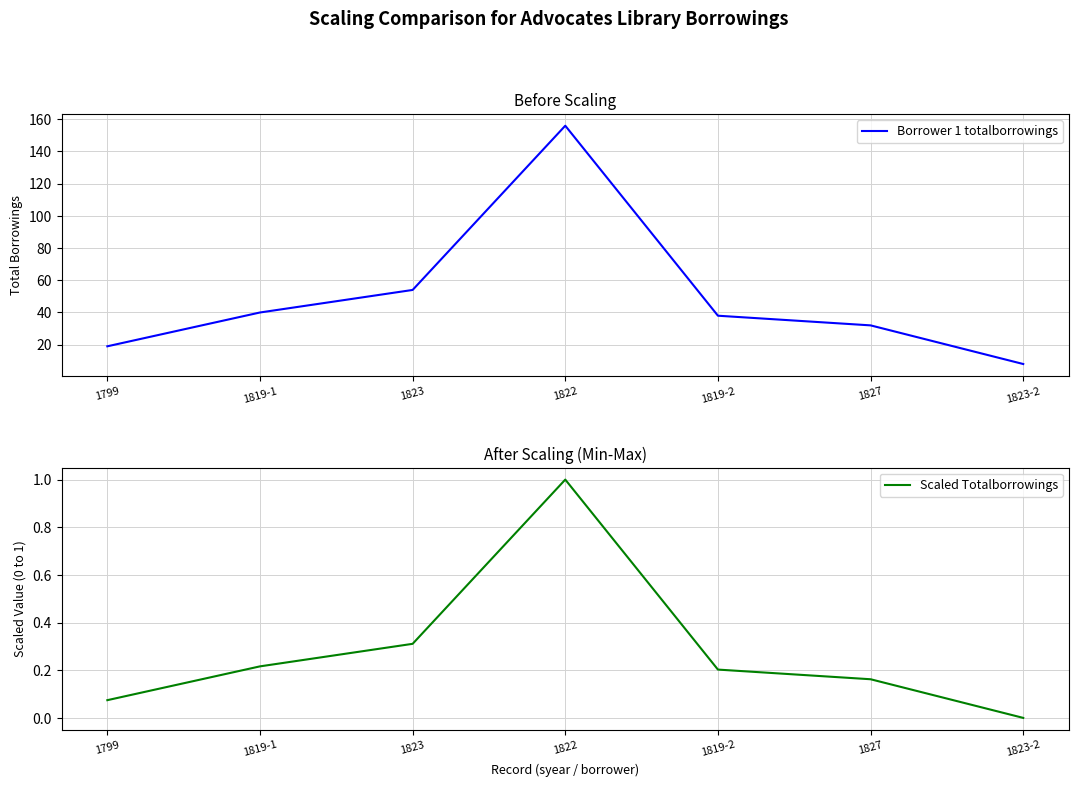

Is the value of Borrower 1 totalborrowings at 1822 greater than the value of Scaled Totalborrowings at 1819-2?

Yes